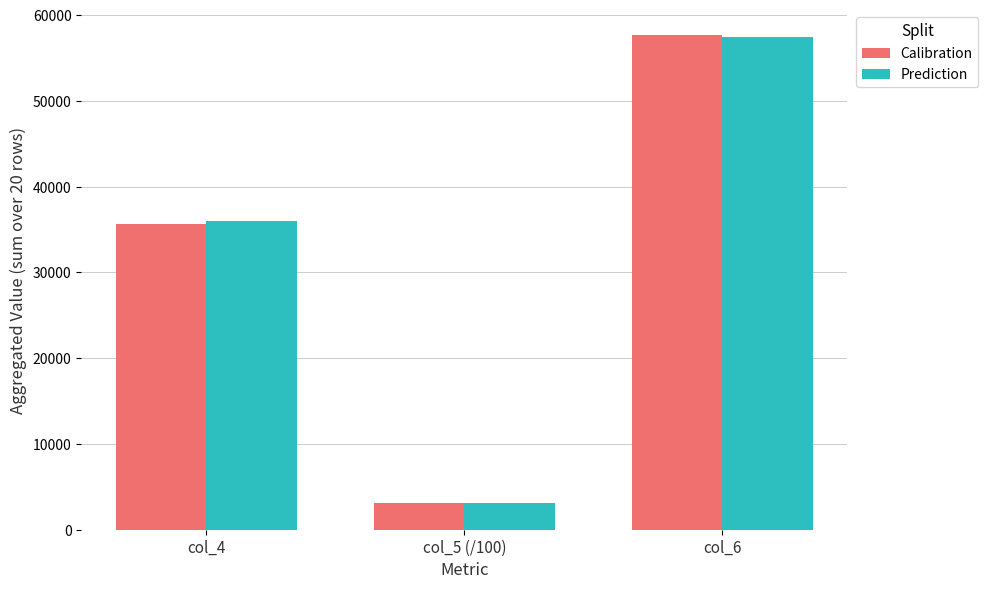

Is the value of Calibration at col_5 (/100) greater than the value of Prediction at col_4?

No